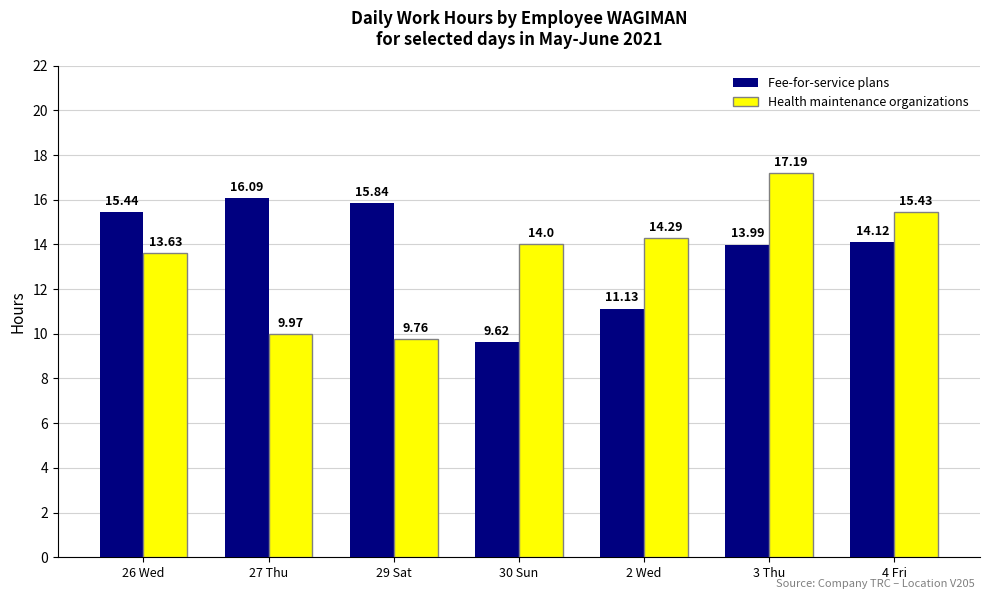

At 27 Thu, list the series in order from largest to smallest.

Fee-for-service plans, Health maintenance organizations